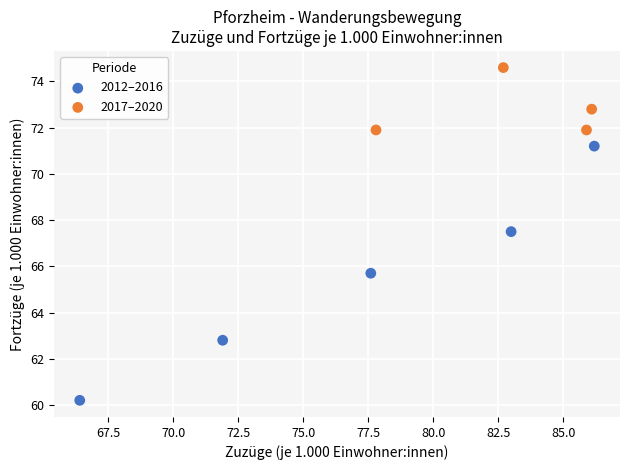

Which series has the largest Y range (max minus min)?

2012–2016